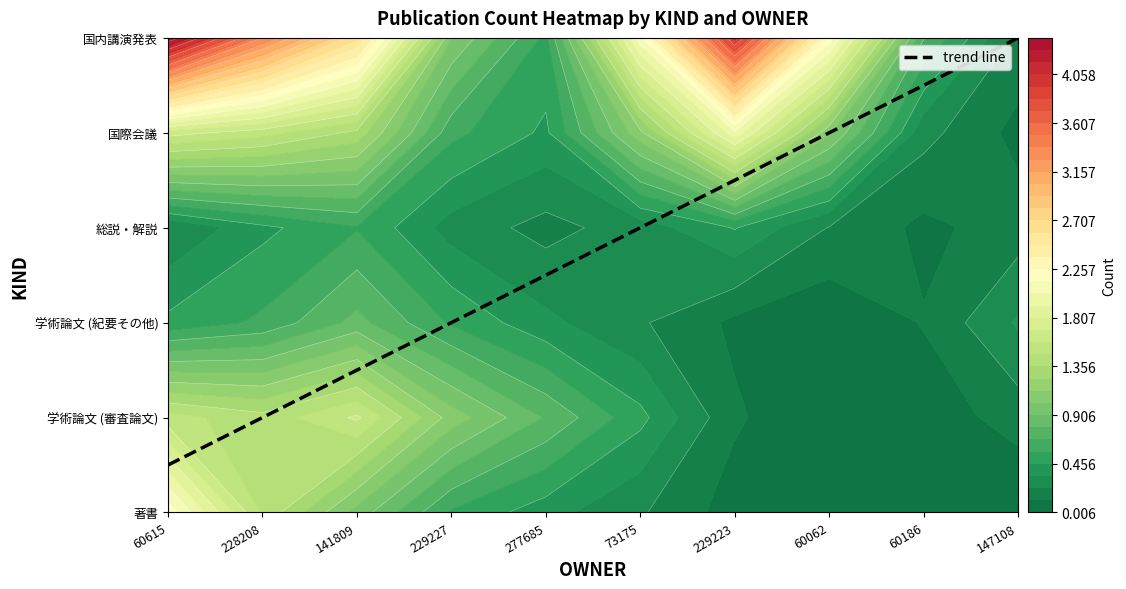

Between 60615 and 277685, which series saw the biggest shift?

国内講演発表